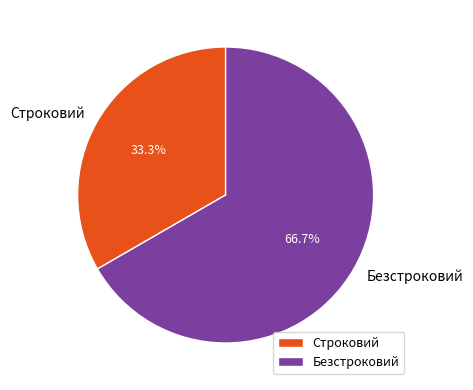

Rank the categories by value from lowest to highest.

Строковий, Безстроковий